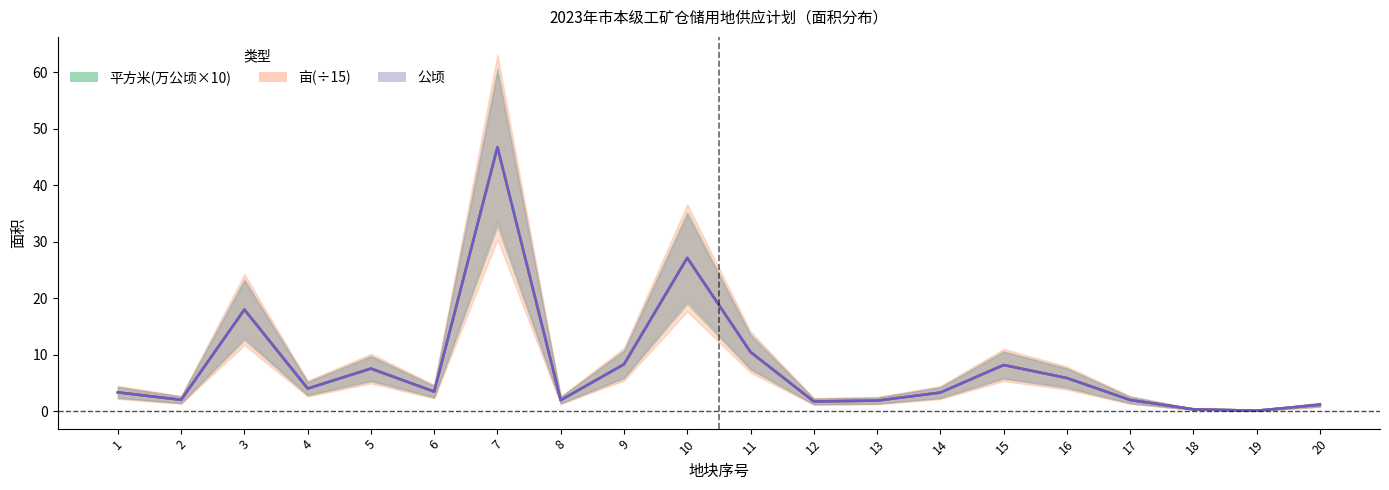

What are all the series names shown in the legend?

平方米(万公顷×10), 亩(÷15), 公顷